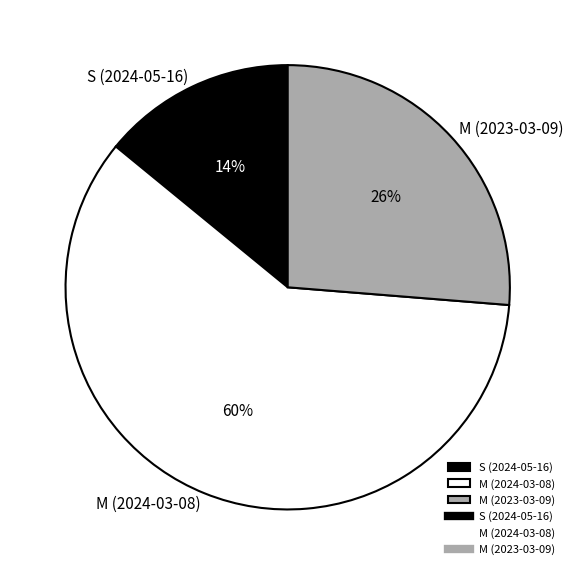

Count the number of slices in the pie.

3